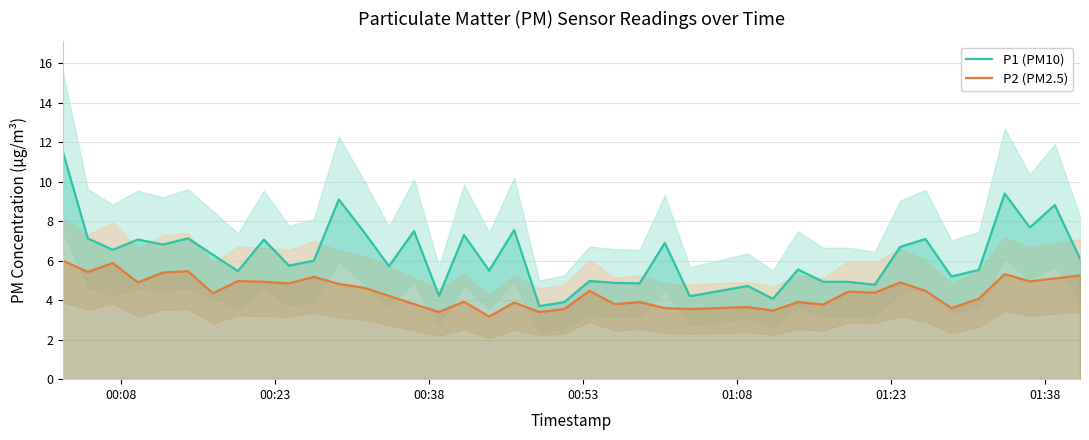

Which series has the widest spread of values?

P1 (PM10)